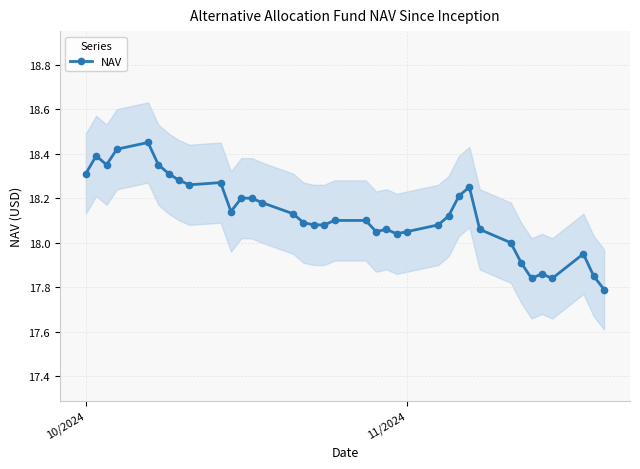

True or false: NAV has more than 2 points higher than both neighbors.

True